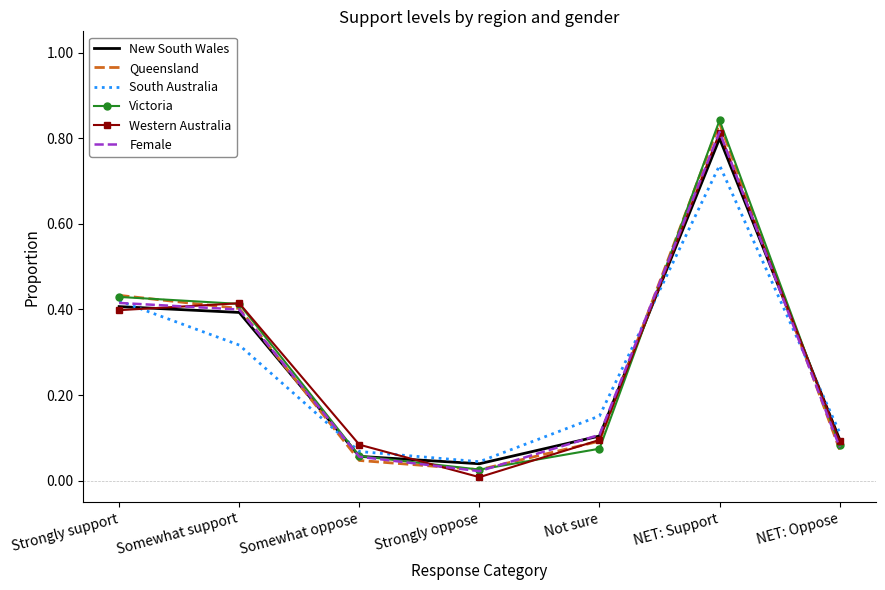

True or false: Queensland and South Australia cross at least once.

True